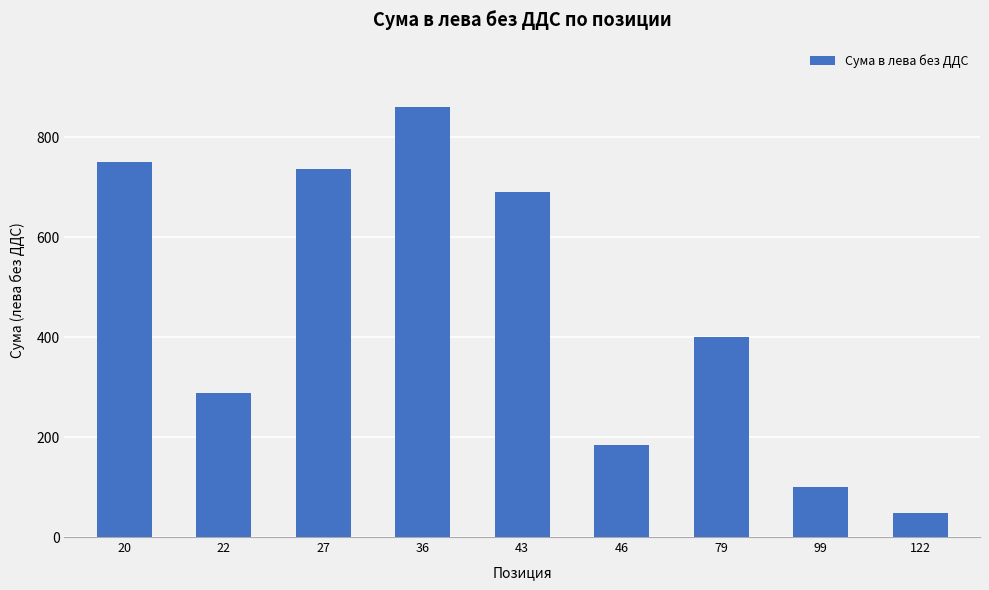

What is the change in value from 27 to 43?

-45.4